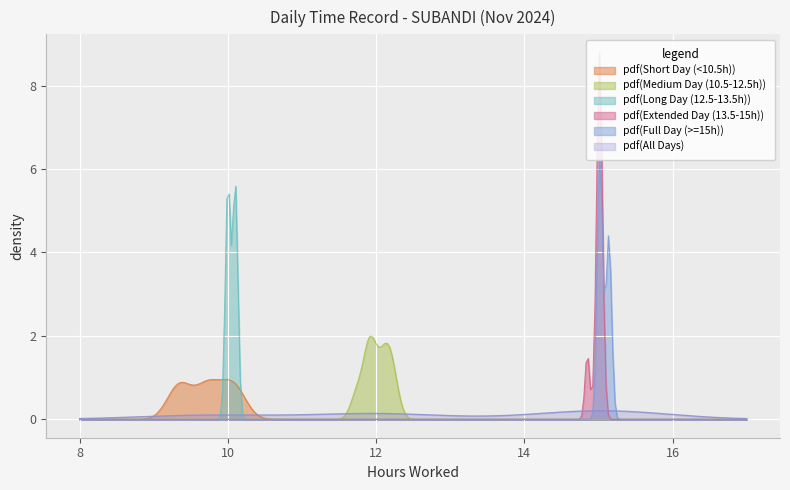

Is it true that Low (Hours Worked) equals 9.3 at 10?

True